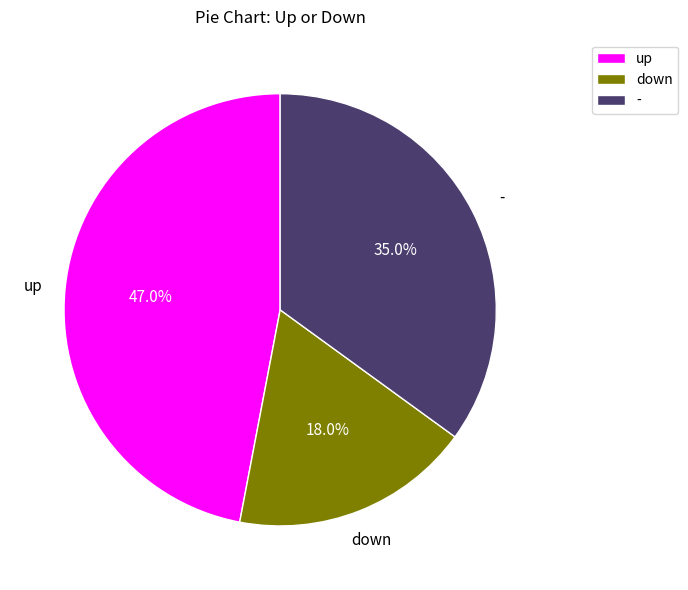

To the nearest percent, what portion does up represent?

47%